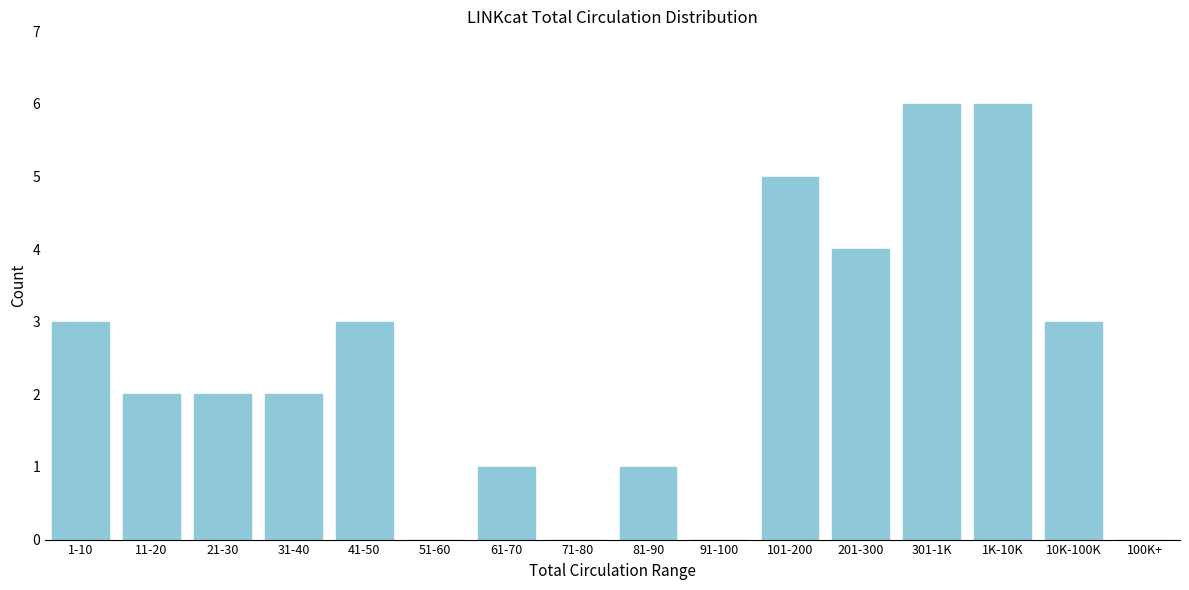

Reading right to left, list all the values displayed in this chart.

100K+=0	10K-100K=3	1K-10K=6	301-1K=6	201-300=4	101-200=5	91-100=0	81-90=1	71-80=0	61-70=1	51-60=0	41-50=3	31-40=2	21-30=2	11-20=2	1-10=3